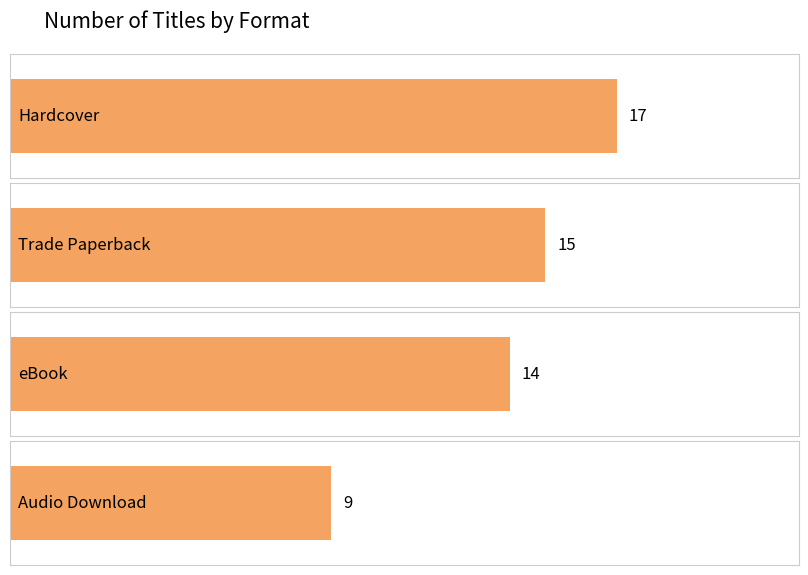

What is the minimum value shown in the chart?

9